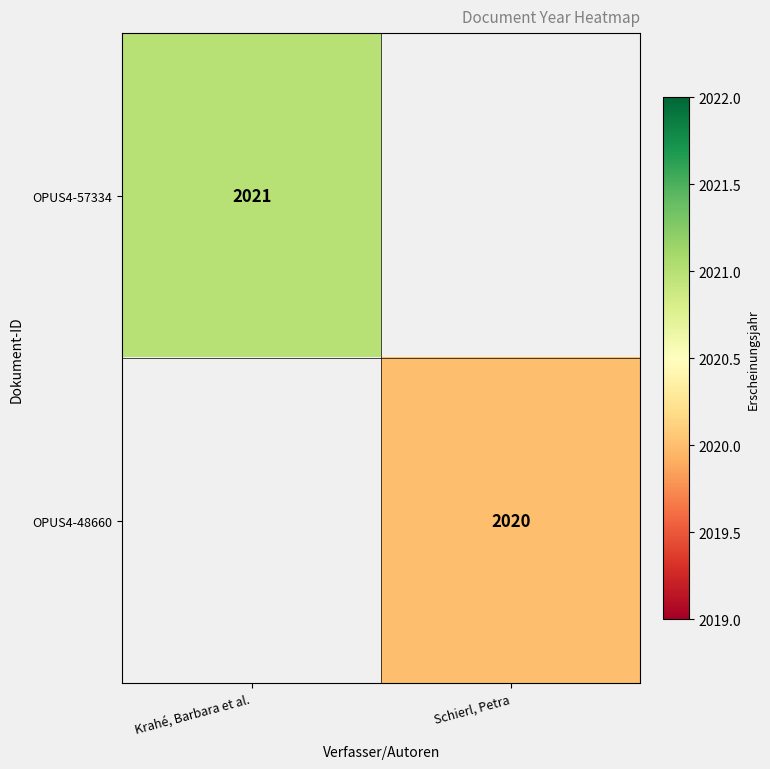

True or false: OPUS4-48660 has a value of 2020 at Schierl, Petra.

True